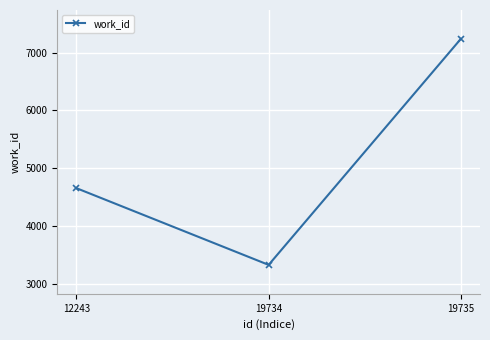

What is the sum of the values at 19734 and 12243?

7986